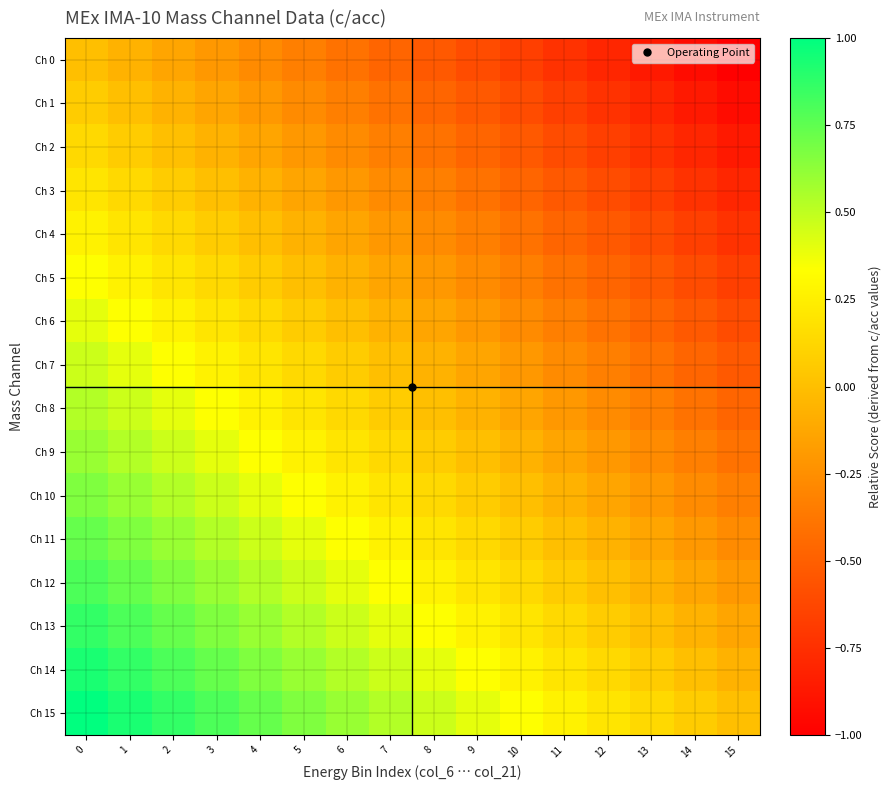

Which category has the lowest value across all series?

15